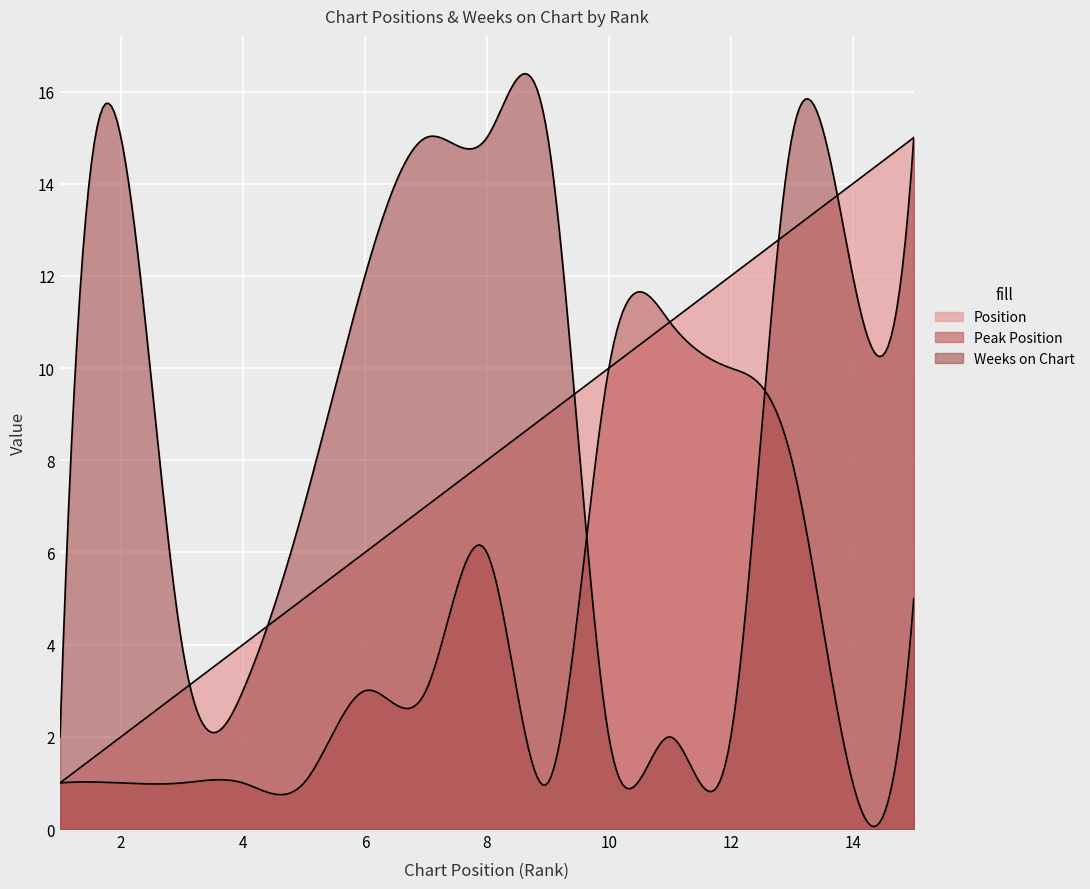

Rank the series at 14 from lowest to highest value.

Peak Position, Weeks on Chart, Position